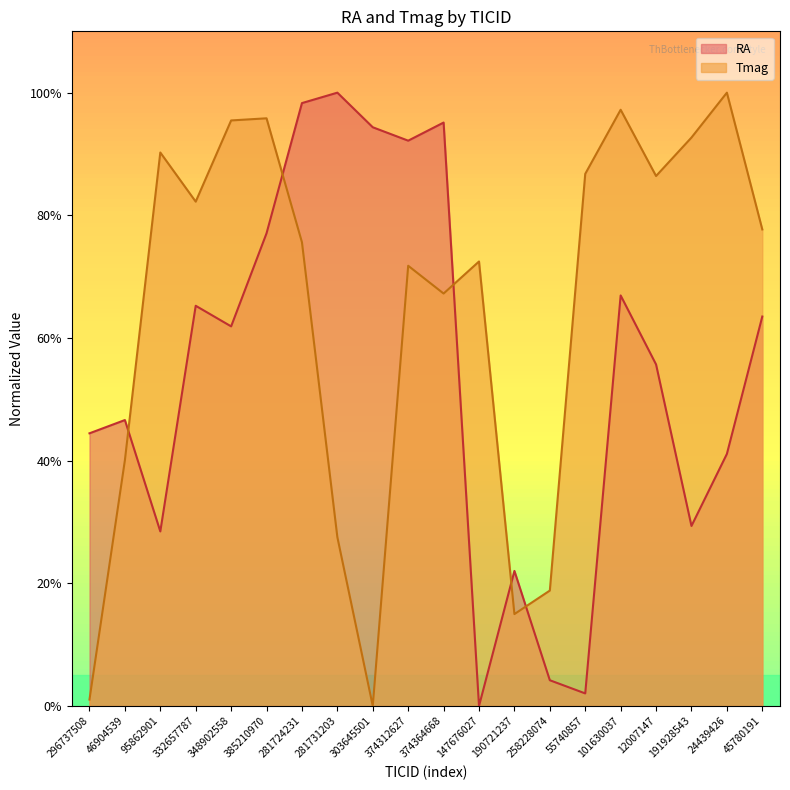

How many points are lower than both their immediate neighbors (excluding endpoints)?

5